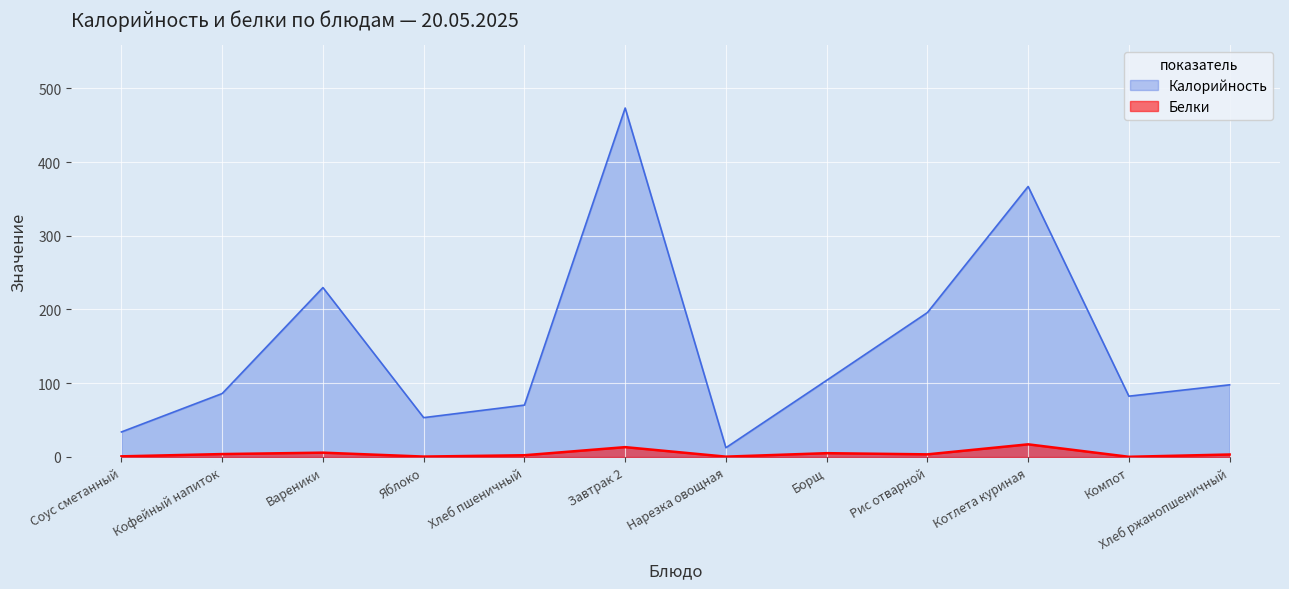

What is the smallest value displayed?

0.2